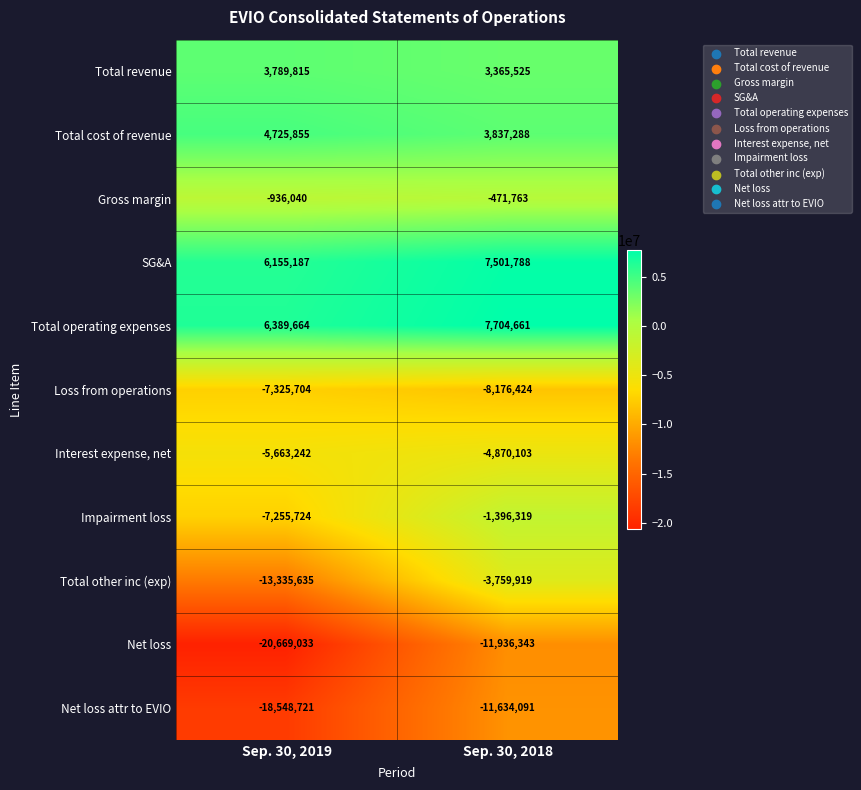

Rank the categories by Net loss attr to EVIO value from highest to lowest.

Sep. 30, 2018, Sep. 30, 2019